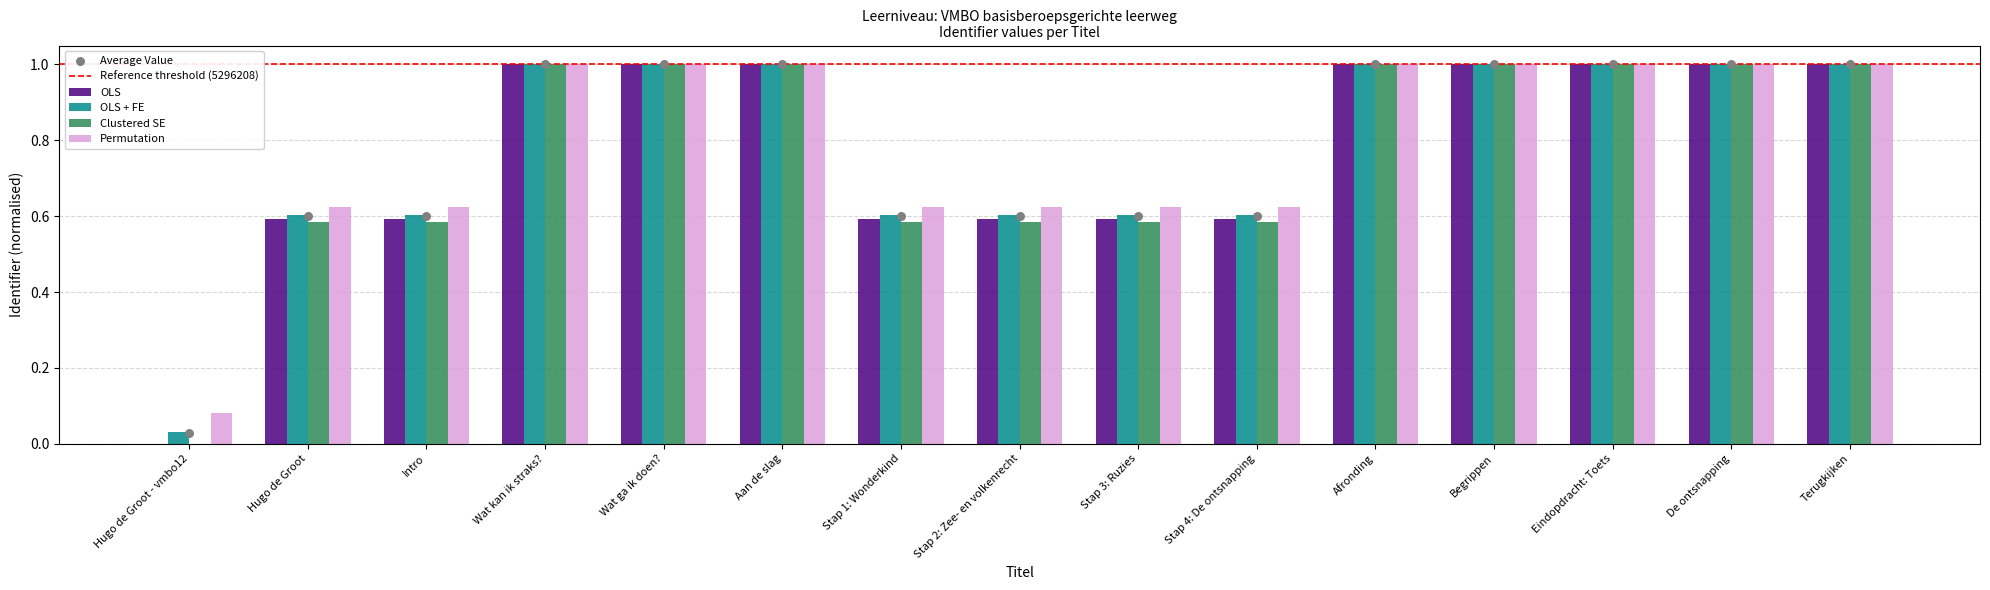

What is the total value across all series at Intro?

2.4